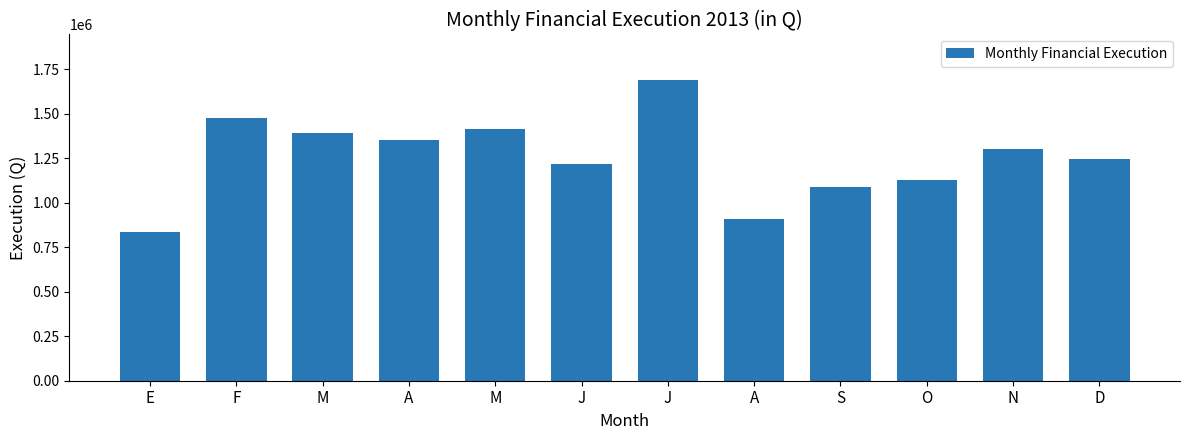

Does the chart contain any negative values?

No